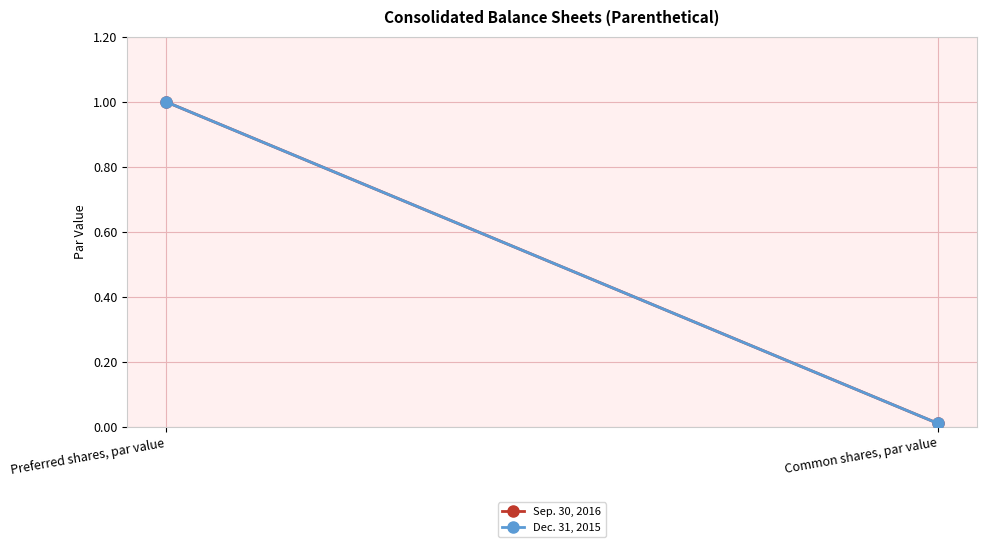

Which series has the largest range (max minus min)?

Sep. 30, 2016